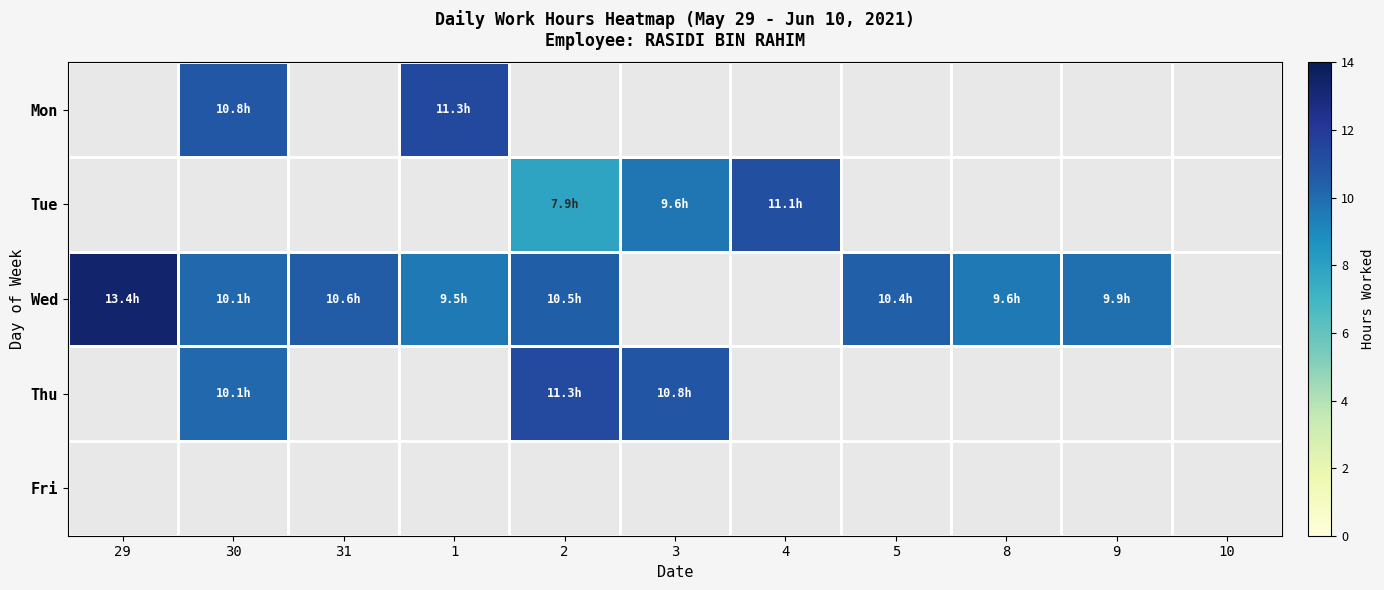

How many series are shown in this chart?

5